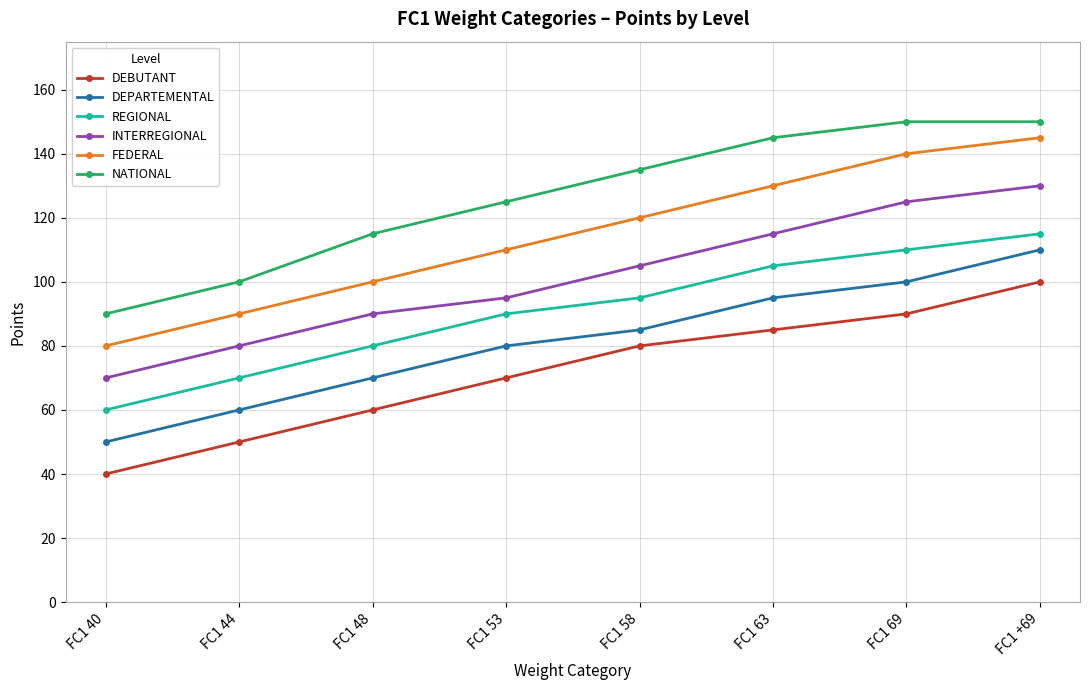

Reading left to right, extract all data points from this chart.

DEBUTANT: FC1 40=40	FC1 44=50	FC1 48=60	FC1 53=70	FC1 58=80	FC1 63=85	FC1 69=90	FC1 +69=100
DEPARTEMENTAL: FC1 40=50	FC1 44=60	FC1 48=70	FC1 53=80	FC1 58=85	FC1 63=95	FC1 69=100	FC1 +69=110
REGIONAL: FC1 40=60	FC1 44=70	FC1 48=80	FC1 53=90	FC1 58=95	FC1 63=105	FC1 69=110	FC1 +69=115
INTERREGIONAL: FC1 40=70	FC1 44=80	FC1 48=90	FC1 53=95	FC1 58=105	FC1 63=115	FC1 69=125	FC1 +69=130
FEDERAL: FC1 40=80	FC1 44=90	FC1 48=100	FC1 53=110	FC1 58=120	FC1 63=130	FC1 69=140	FC1 +69=145
NATIONAL: FC1 40=90	FC1 44=100	FC1 48=115	FC1 53=125	FC1 58=135	FC1 63=145	FC1 69=150	FC1 +69=150